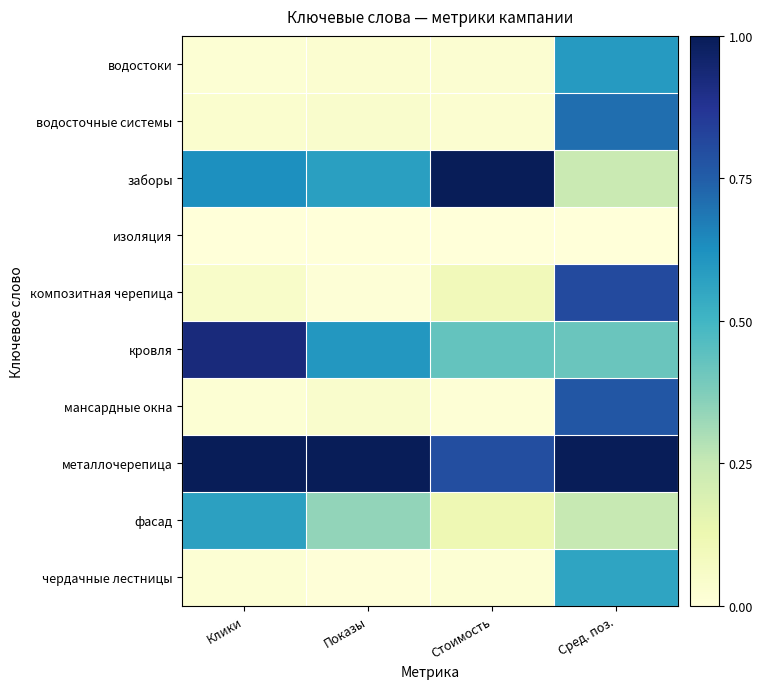

At which category does the chart reach its peak across all series?

Стоимость